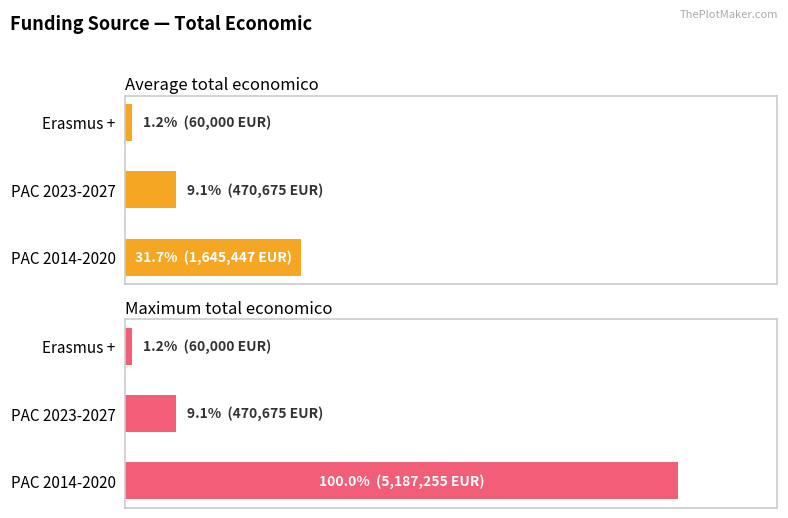

Rank the series at Erasmus + from lowest to highest value.

Average total economico, Maximum total economico